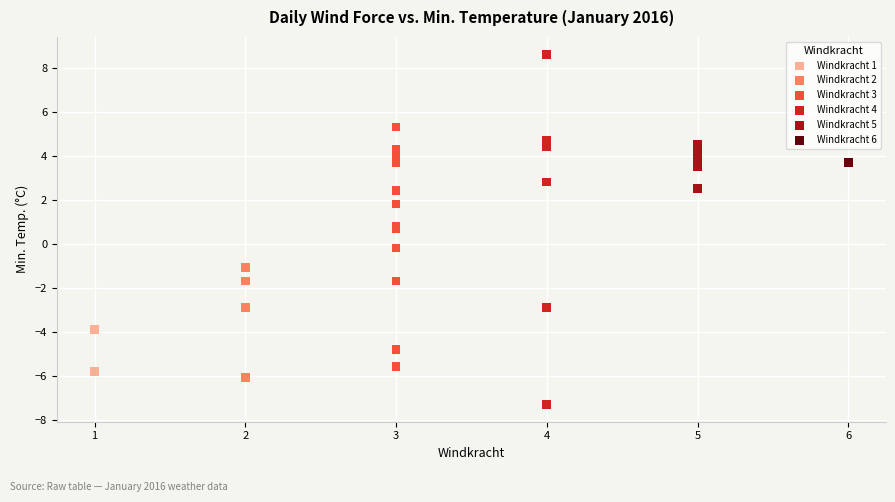

Which series contains the lowest Y value?

Windkracht 4